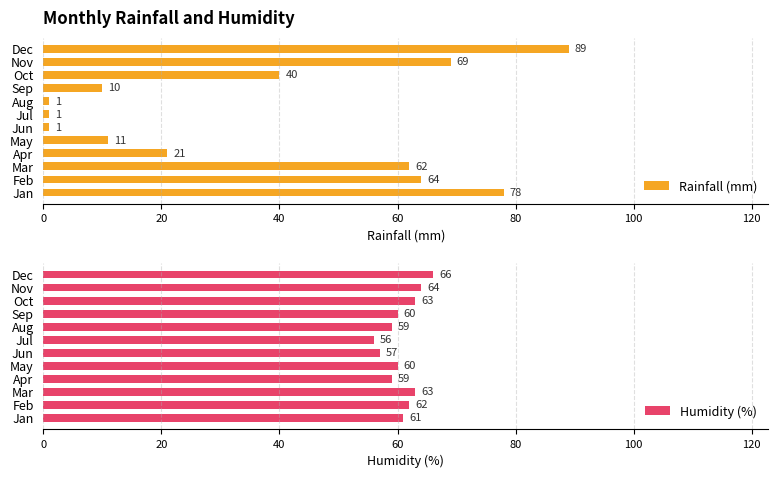

Where is Rainfall (mm) nearest to the value 45?

Oct